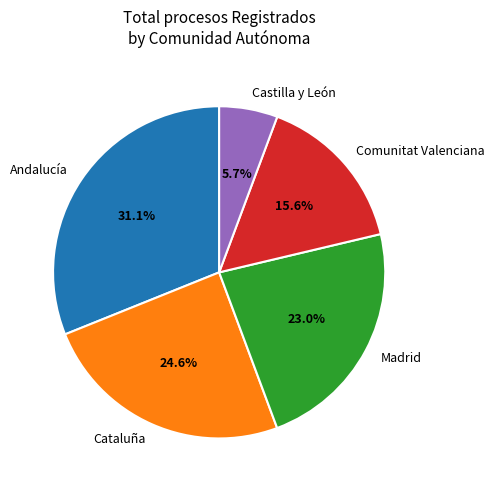

How much of the chart is everything except Castilla y León?

94.3%